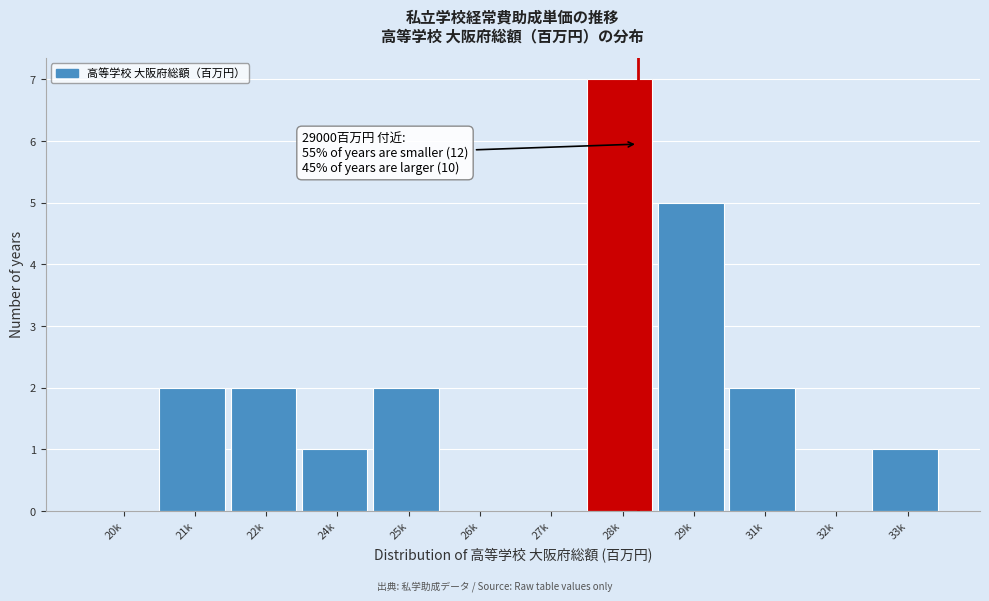

Reading right to left, what are all the values shown in this chart?

33k=1	32k=0	31k=2	29k=5	28k=7	27k=0	26k=0	25k=2	24k=1	22k=2	21k=2	20k=0